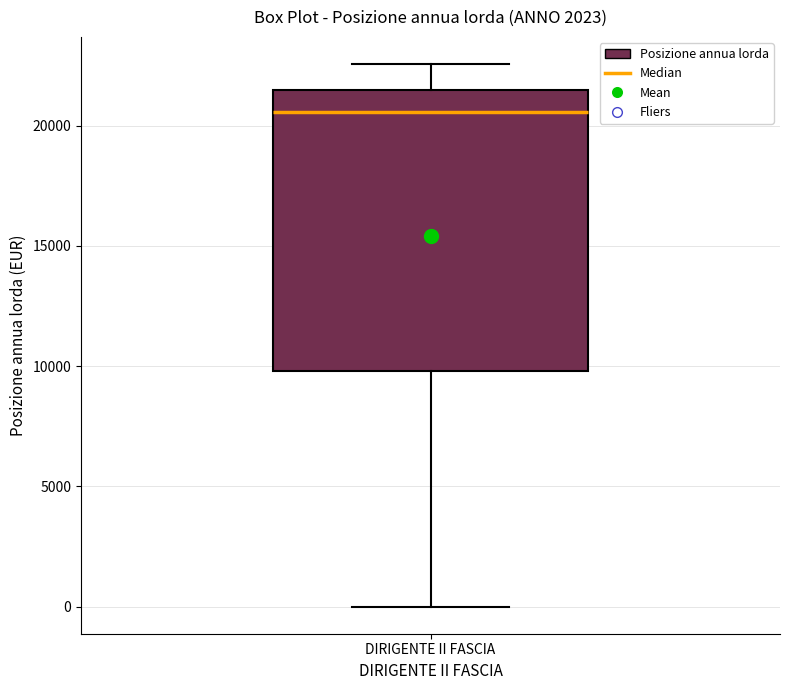

Where does the lower whisker of the box for DIRIGENTE II FASCIA end on the y-axis? The values are not printed on the chart, so give them approximately, as read against the axis.

0